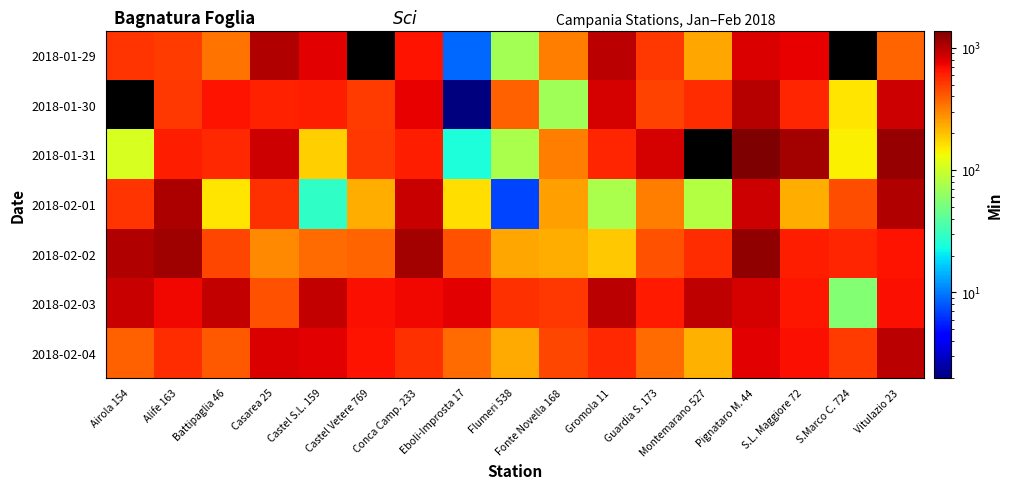

Reading right to left, list all the values displayed in this chart.

2018-01-29: Vitulazio 23=378.7	S.Marco C. 724=0.0	S.L. Maggiore 72=757.1	Pignataro M. 44=815.1	Montemarano 527=238.2	Guardia S. 173=513.2	Gromola 11=979.1	Fonte Novella 168=320.9	Flumeri 538=73.0	Eboli-Improsta 17=9.0	Conca Camp. 233=668.0	Castel Vetere 769=0.0	Castel S.L. 159=777.0	Casarea 25=1029.2	Battipaglia 46=341.4	Alife 163=505.0	Airola 154=532.9
2018-01-30: Vitulazio 23=889.5	S.Marco C. 724=157.0	S.L. Maggiore 72=588.4	Pignataro M. 44=997.2	Montemarano 527=550.8	Guardia S. 173=474.0	Gromola 11=828.3	Fonte Novella 168=70.5	Flumeri 538=390.0	Eboli-Improsta 17=2.0	Conca Camp. 233=746.0	Castel Vetere 769=508.0	Castel S.L. 159=616.0	Casarea 25=605.9	Battipaglia 46=667.5	Alife 163=511.0	Airola 154=0.0
2018-01-31: Vitulazio 23=1207.0	S.Marco C. 724=143.0	S.L. Maggiore 72=1102.5	Pignataro M. 44=1376.3	Montemarano 527=0.0	Guardia S. 173=831.3	Gromola 11=582.8	Fonte Novella 168=315.5	Flumeri 538=75.0	Eboli-Improsta 17=25.0	Conca Camp. 233=616.0	Castel Vetere 769=521.0	Castel S.L. 159=179.0	Casarea 25=876.2	Battipaglia 46=566.8	Alife 163=618.0	Airola 154=108.3
2018-02-01: Vitulazio 23=1017.9	S.Marco C. 724=439.0	S.L. Maggiore 72=230.1	Pignataro M. 44=877.2	Montemarano 527=81.8	Guardia S. 173=315.3	Gromola 11=76.5	Fonte Novella 168=249.0	Flumeri 538=7.0	Eboli-Improsta 17=165.0	Conca Camp. 233=895.0	Castel Vetere 769=229.0	Castel S.L. 159=29.0	Casarea 25=538.0	Battipaglia 46=155.1	Alife 163=1047.0	Airola 154=532.7
2018-02-02: Vitulazio 23=657.0	S.Marco C. 724=578.0	S.L. Maggiore 72=622.9	Pignataro M. 44=1222.3	Montemarano 527=559.2	Guardia S. 173=428.0	Gromola 11=189.7	Fonte Novella 168=226.7	Flumeri 538=240.0	Eboli-Improsta 17=432.0	Conca Camp. 233=1097.0	Castel Vetere 769=384.0	Castel S.L. 159=357.0	Casarea 25=296.1	Battipaglia 46=465.3	Alife 163=1142.0	Airola 154=1020.6
2018-02-03: Vitulazio 23=687.3	S.Marco C. 724=56.0	S.L. Maggiore 72=654.1	Pignataro M. 44=842.1	Montemarano 527=941.3	Guardia S. 173=635.5	Gromola 11=987.2	Fonte Novella 168=520.3	Flumeri 538=540.0	Eboli-Improsta 17=768.0	Conca Camp. 233=725.0	Castel Vetere 769=687.0	Castel S.L. 159=922.0	Casarea 25=427.4	Battipaglia 46=927.8	Alife 163=716.0	Airola 154=900.1
2018-02-04: Vitulazio 23=975.4	S.Marco C. 724=507.0	S.L. Maggiore 72=690.7	Pignataro M. 44=776.1	Montemarano 527=222.2	Guardia S. 173=356.7	Gromola 11=577.0	Fonte Novella 168=469.1	Flumeri 538=236.0	Eboli-Improsta 17=361.0	Conca Camp. 233=546.0	Castel Vetere 769=658.0	Castel S.L. 159=772.0	Casarea 25=815.2	Battipaglia 46=409.8	Alife 163=554.0	Airola 154=389.1